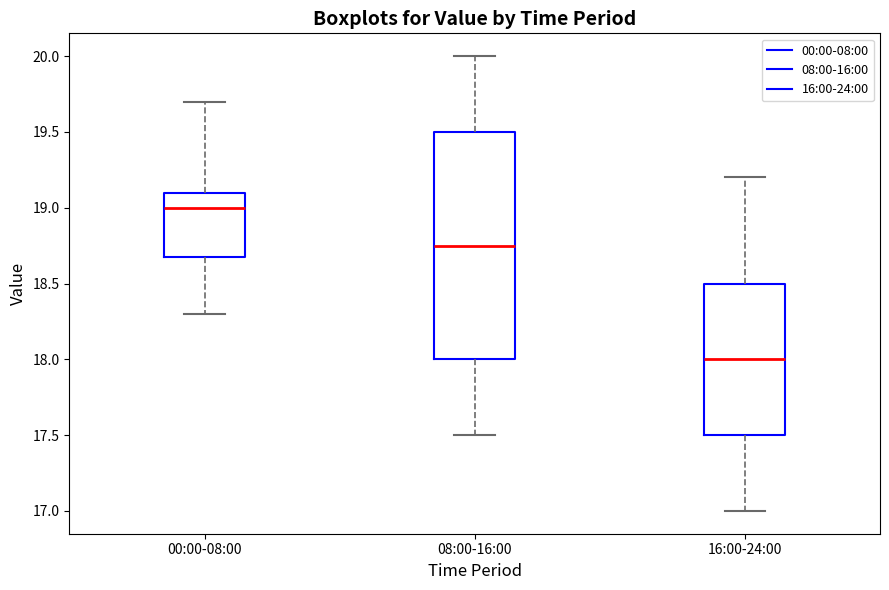

Where does the median line of the box for 08:00-16:00 sit on the y-axis? The values are not printed on the chart, so give them approximately, as read against the axis.

18.75